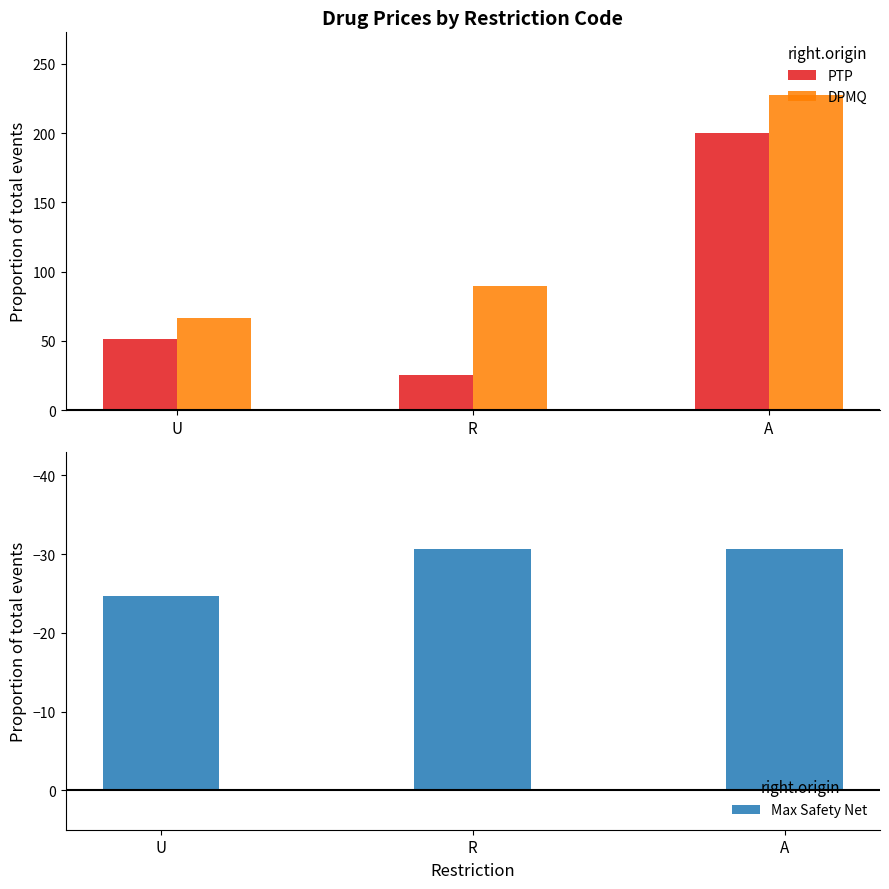

Reading left to right, transcribe all the data shown in this chart.

PTP: U=51.4	R=25.2	A=200.2
DPMQ: U=66.7	R=89.4	A=227.3
Max Safety Net: U=-24.6	R=-30.7	A=-30.7